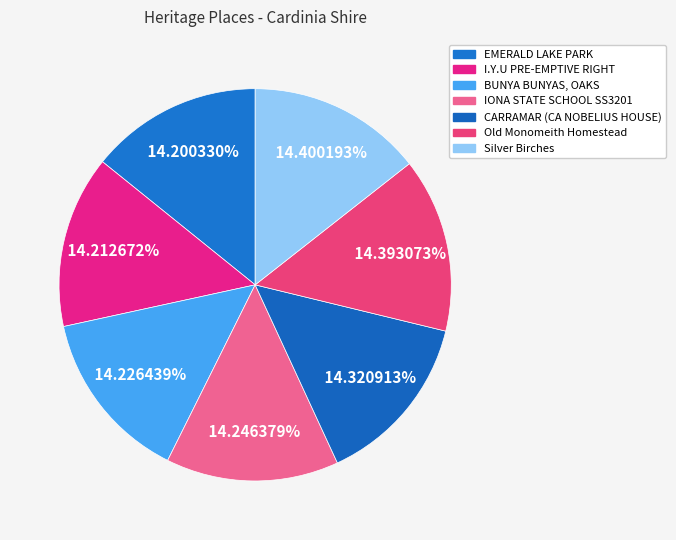

How many slices are in this pie chart?

7